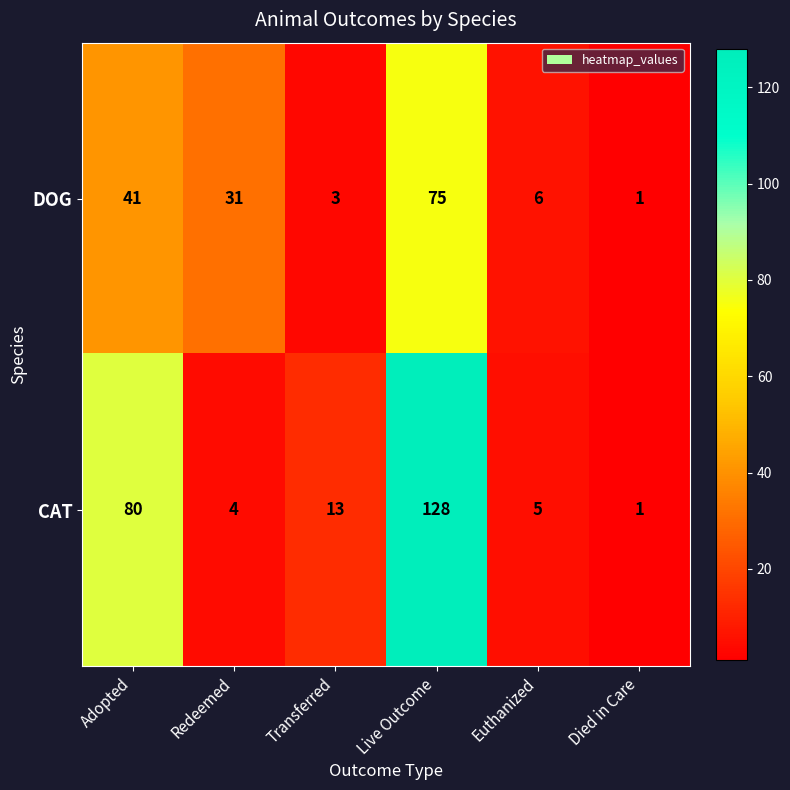

Between Euthanized and Died in Care, which series saw the biggest shift?

DOG